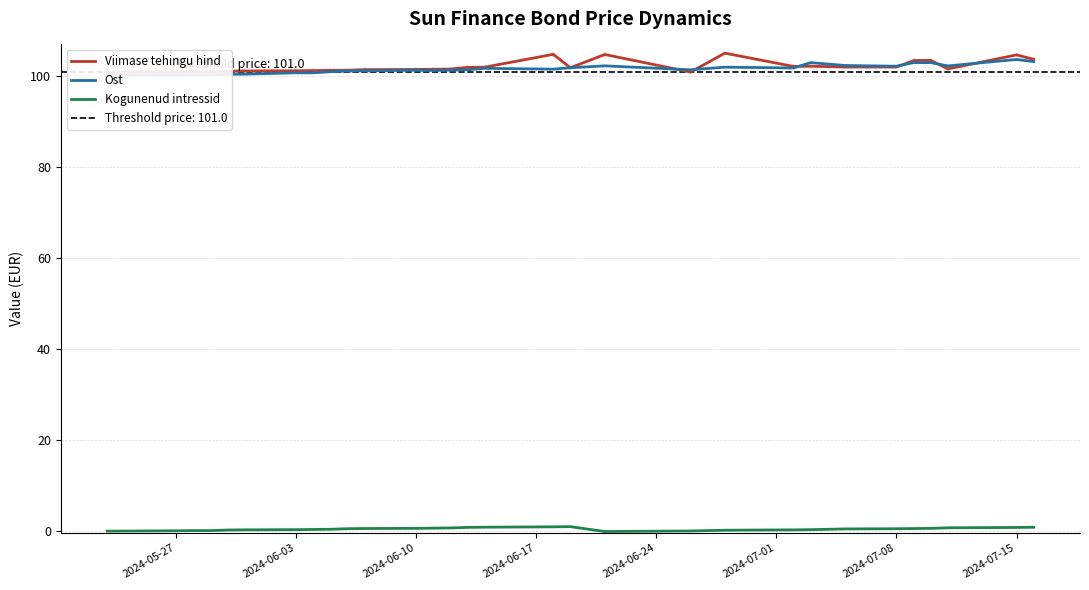

True or false: Ost has a value of 61.3 at 2024-07-15.

False